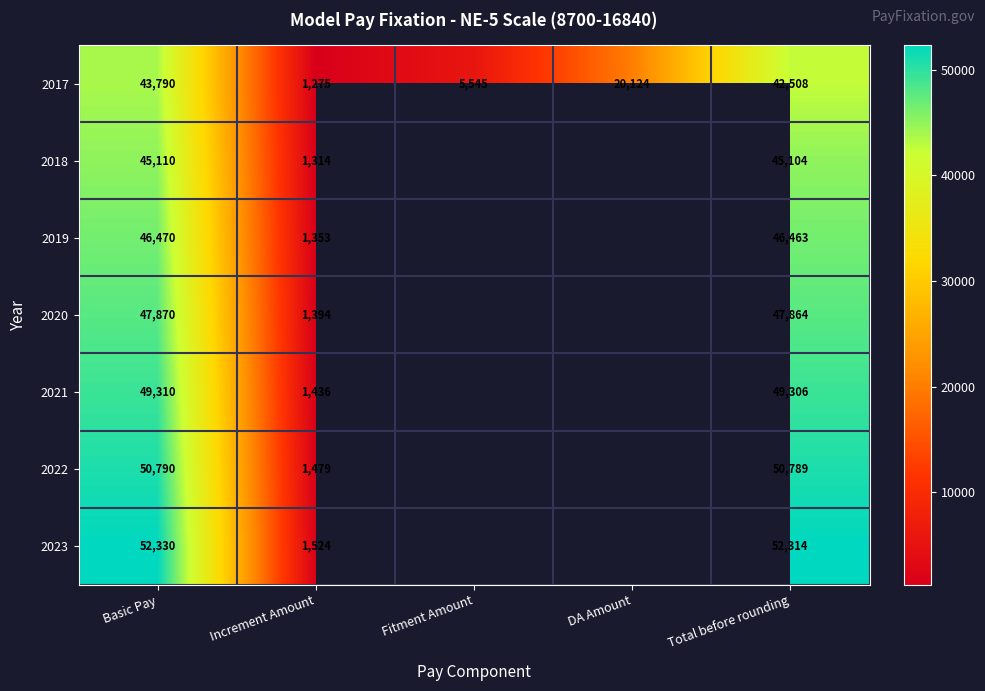

Rank the series at Basic Pay from lowest to highest value.

2017, 2018, 2019, 2020, 2021, 2022, 2023